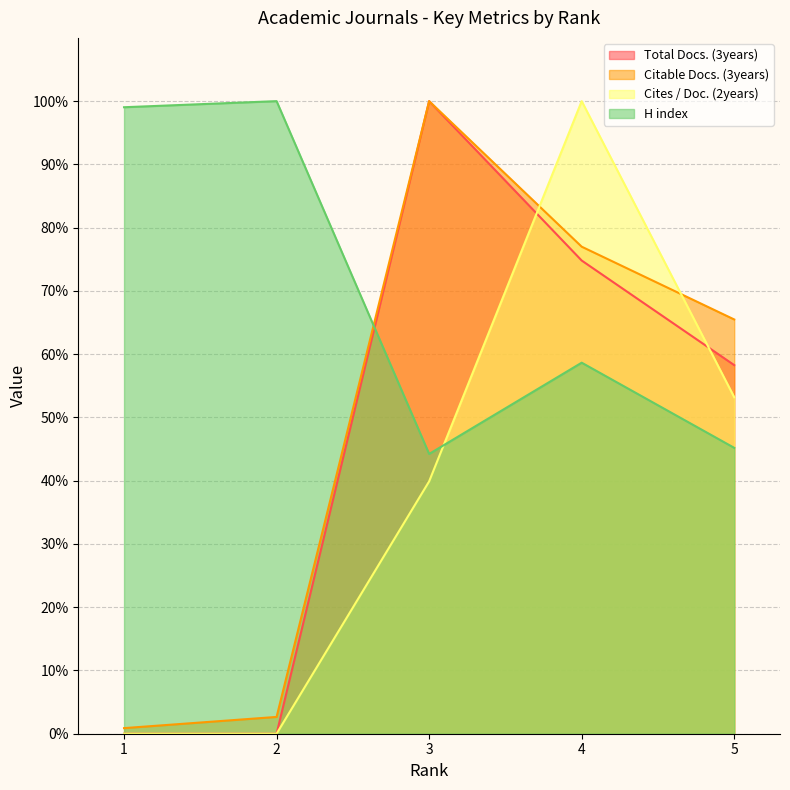

What is the sum of all Citable Docs. (3years) values?

246.0